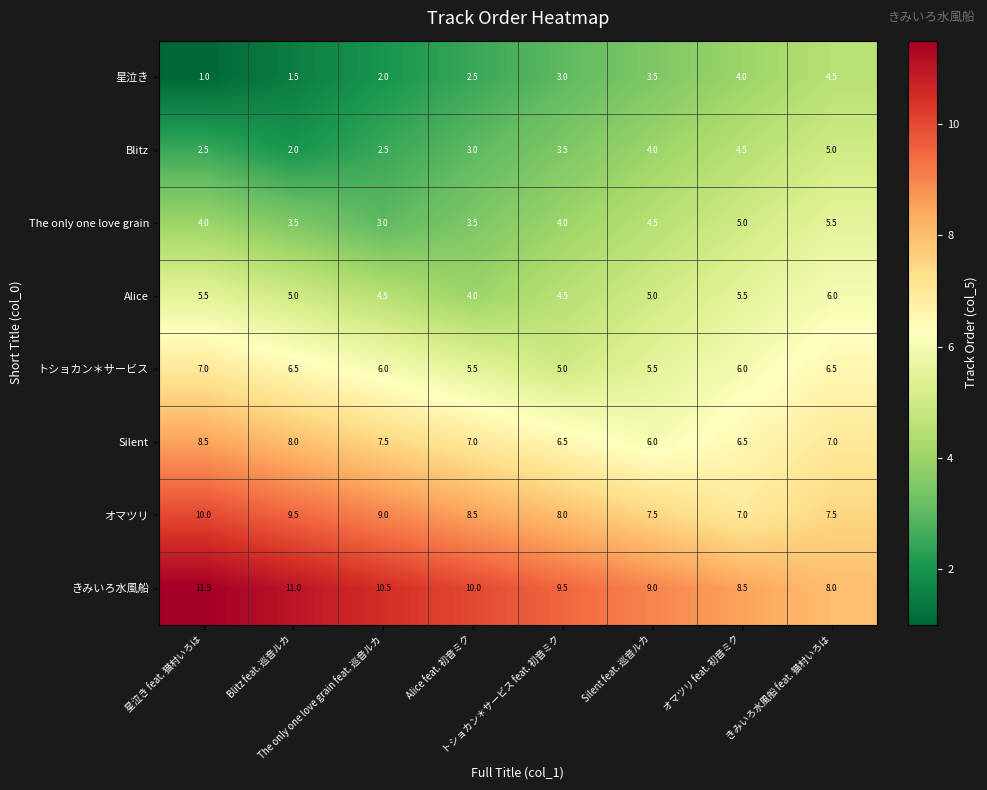

Which series has the largest total across all categories?

きみいろ水風船